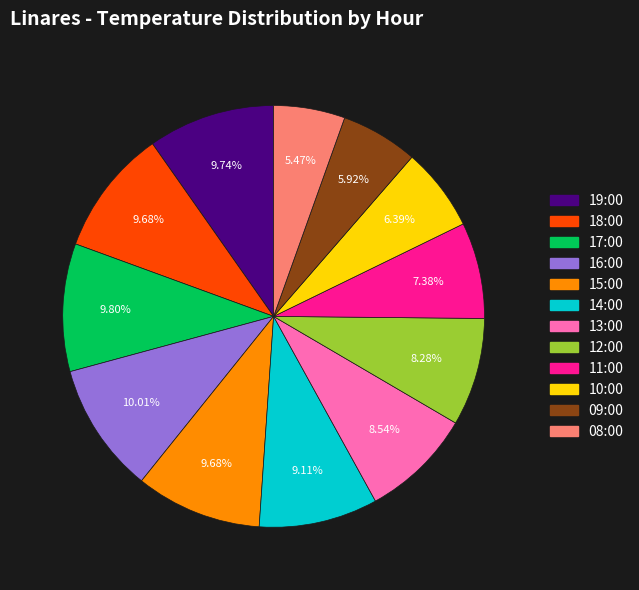

Does 09:00 account for over 50% of the chart?

No